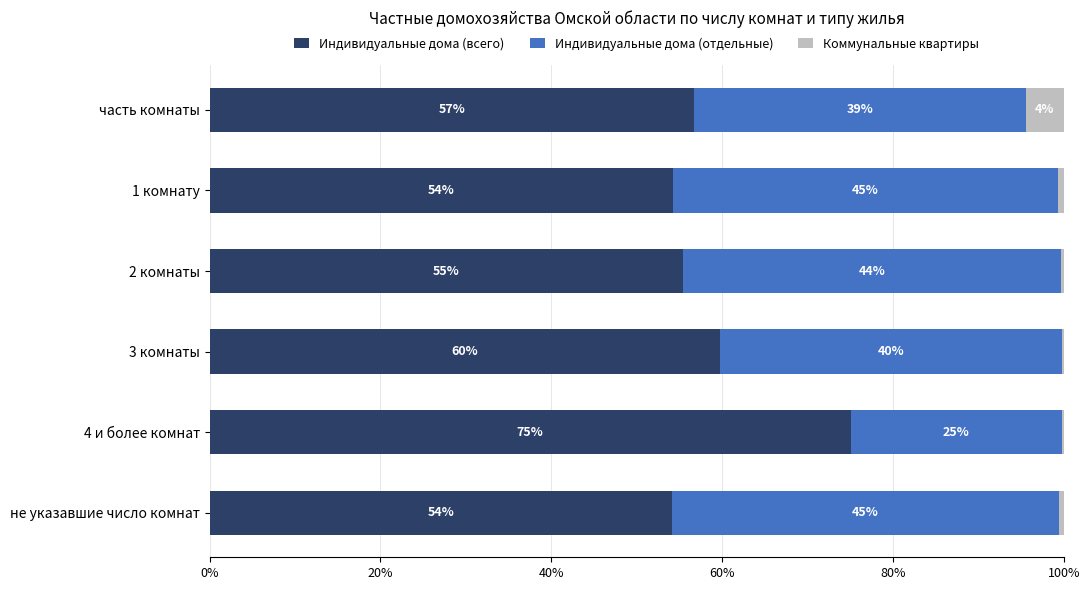

True or false: Индивидуальные дома (всего) has a value of 35.4 at 3 комнаты.

False